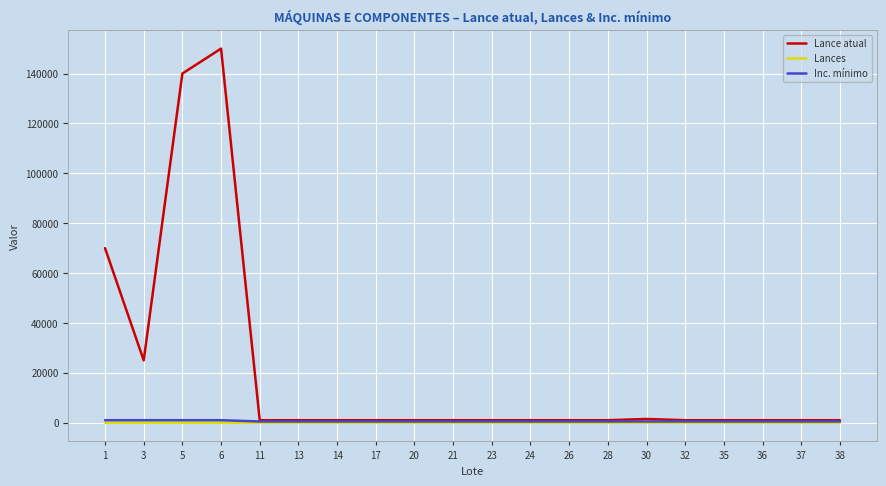

At which label does Lance atual reach its peak?

6